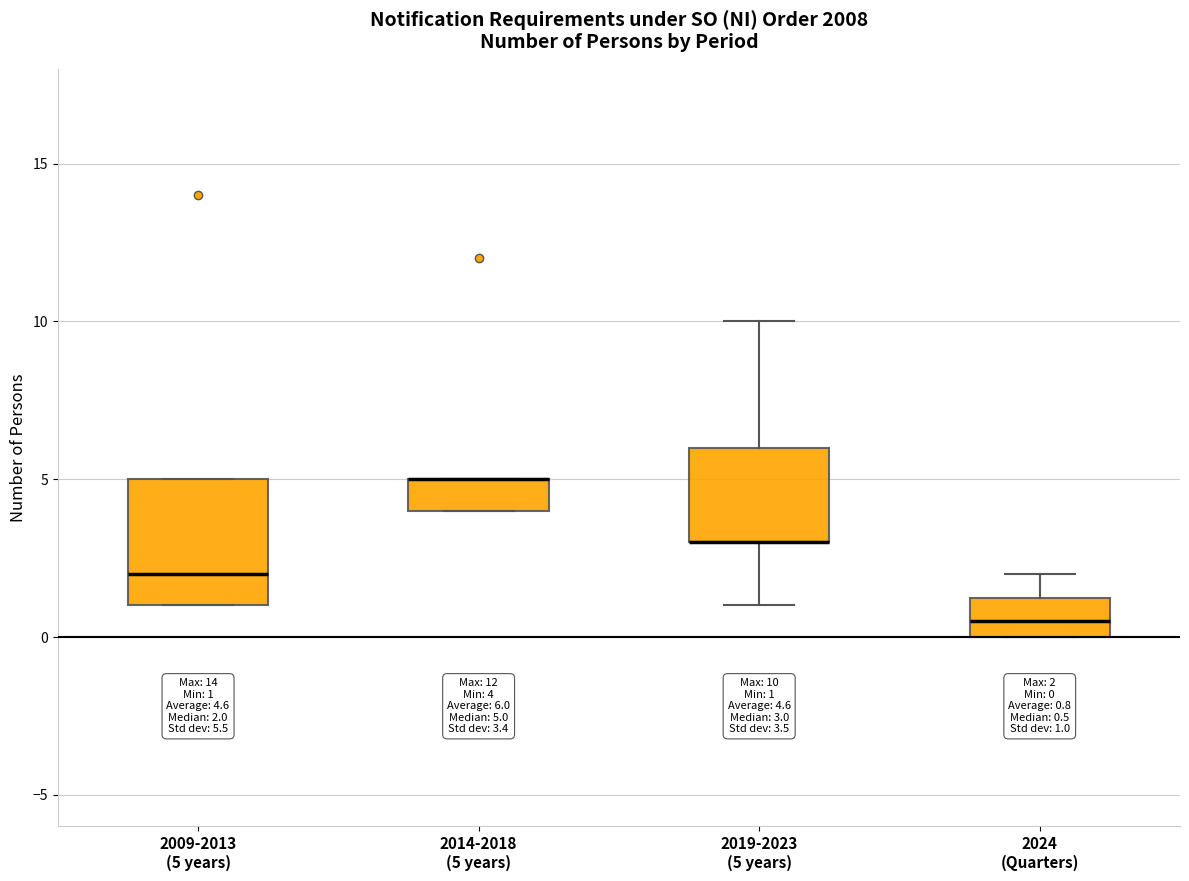

Comparing the boxes themselves (not the whiskers), which one is the tallest?

2009-2013 (5 years)